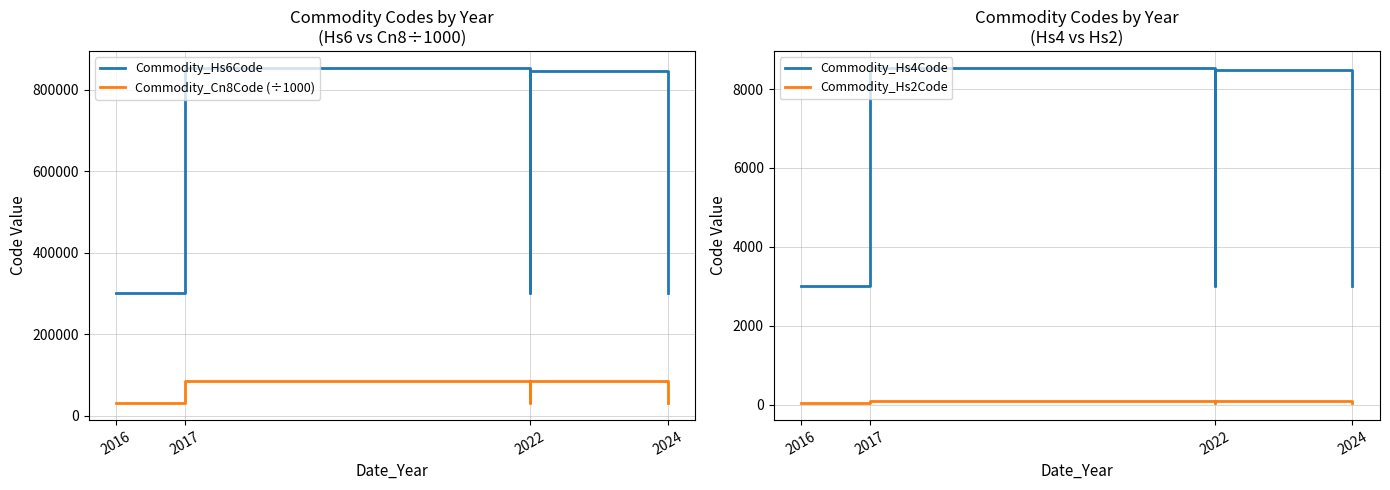

The Commodity_Hs2Code series shows 85.0 at 2017. True or false?

True